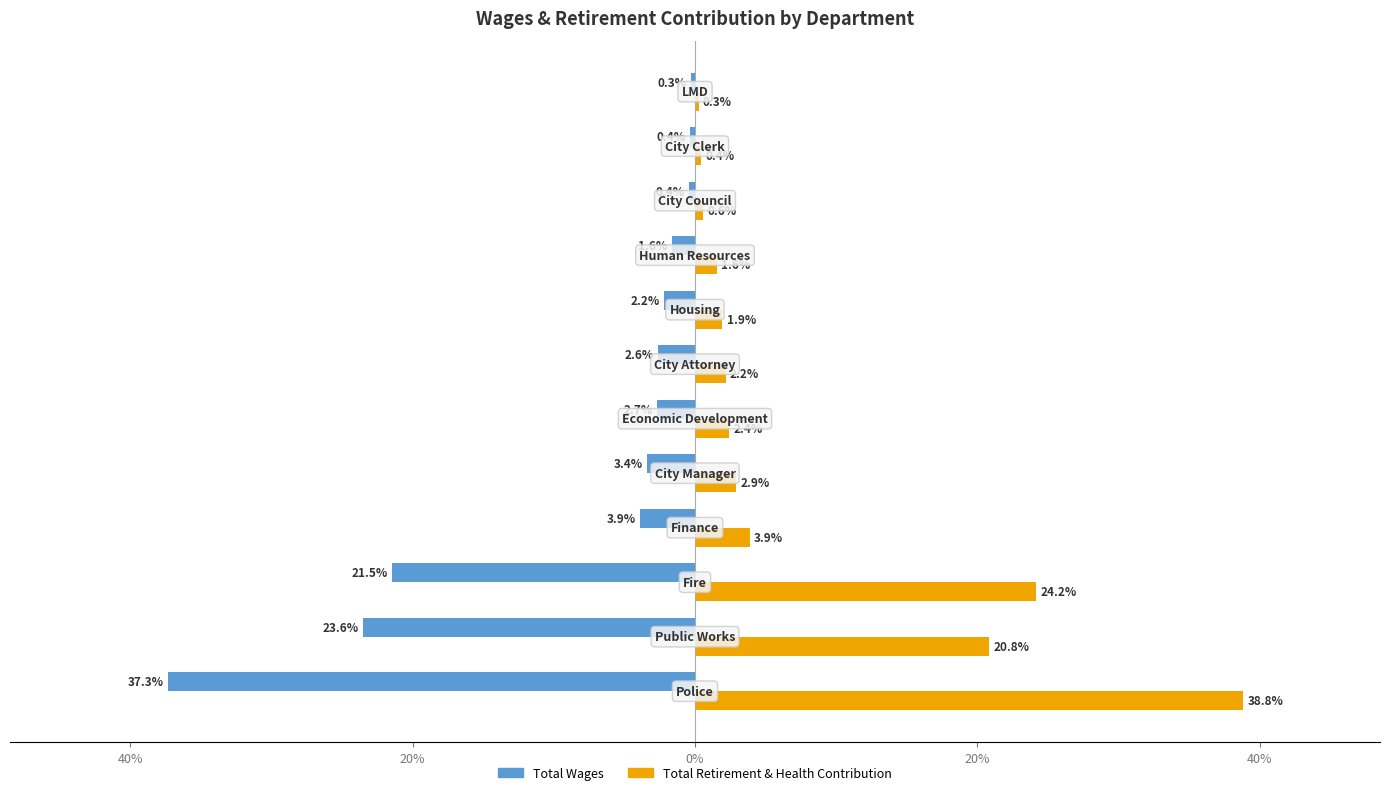

What are all the series names shown in the legend?

Total Wages, Total Retirement & Health Contribution